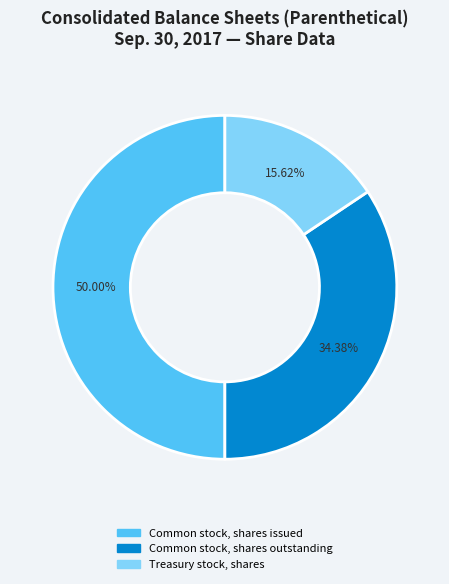

What is the ratio of the value at Treasury stock, shares to the value at Common stock, shares issued?

0.3